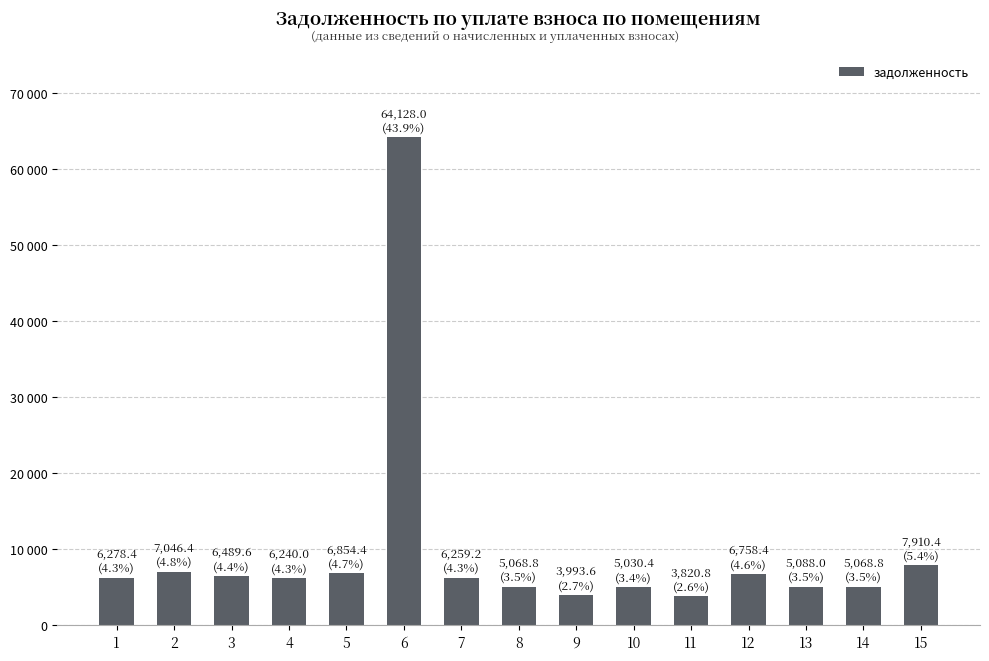

True or false: the data shows 2159.3 at 4.

False